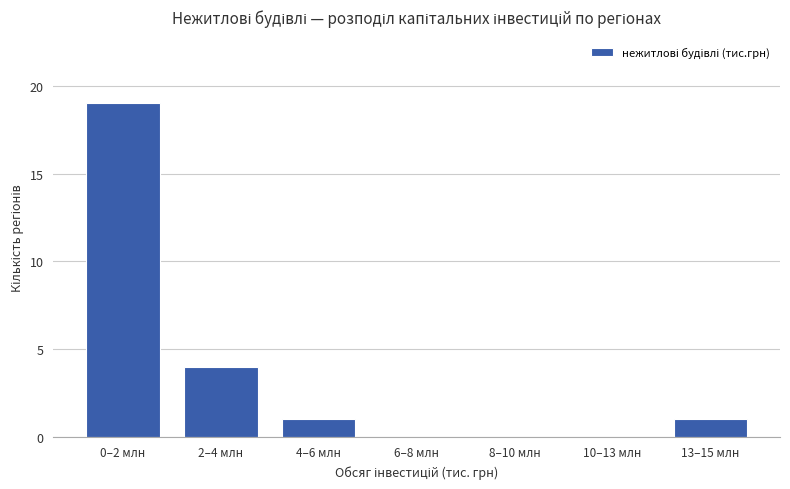

Reading left to right, transcribe all the data shown in this chart.

0–2 млн=19	2–4 млн=4	4–6 млн=1	6–8 млн=0	8–10 млн=0	10–13 млн=0	13–15 млн=1